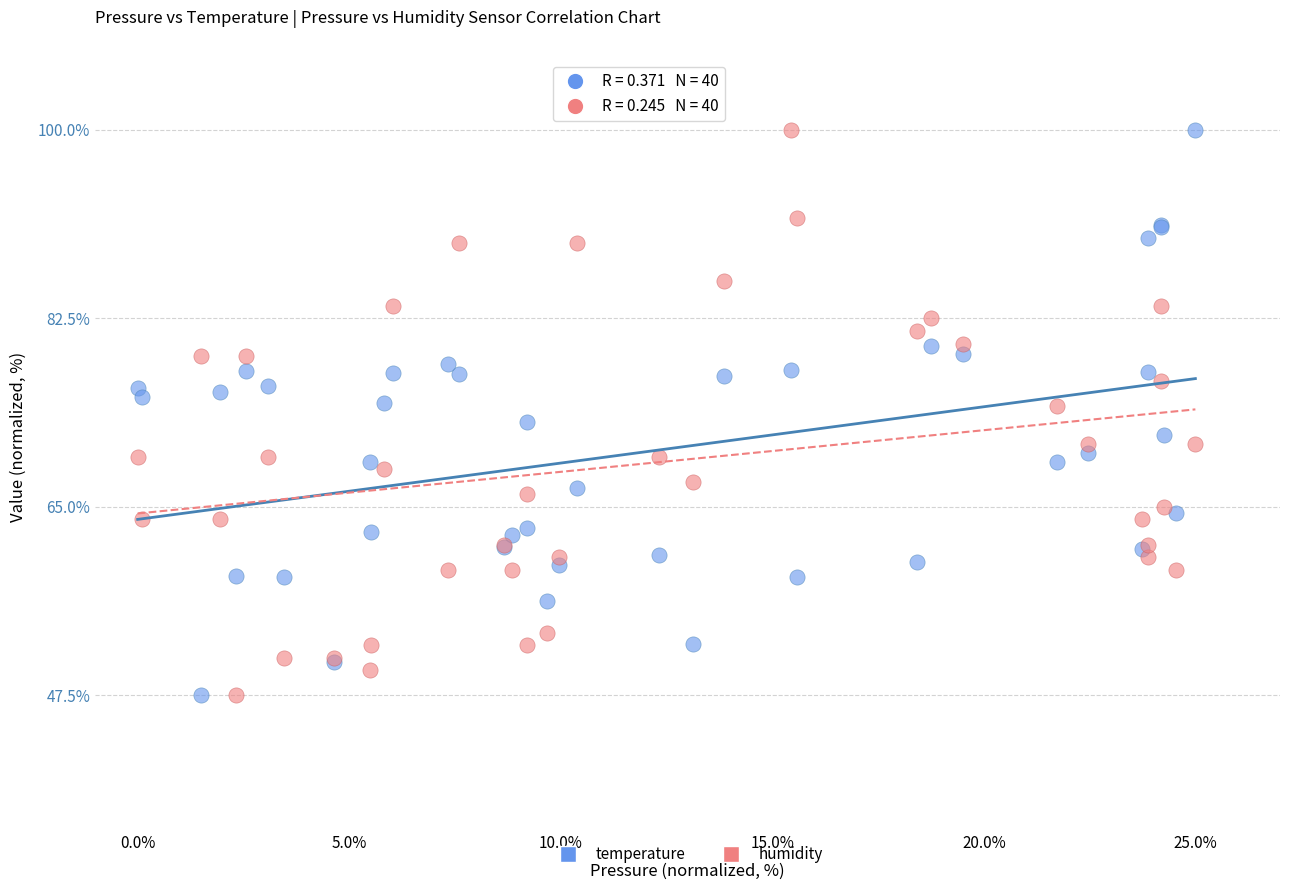

What is the X range (max minus min) for the scatter plot?

25.0